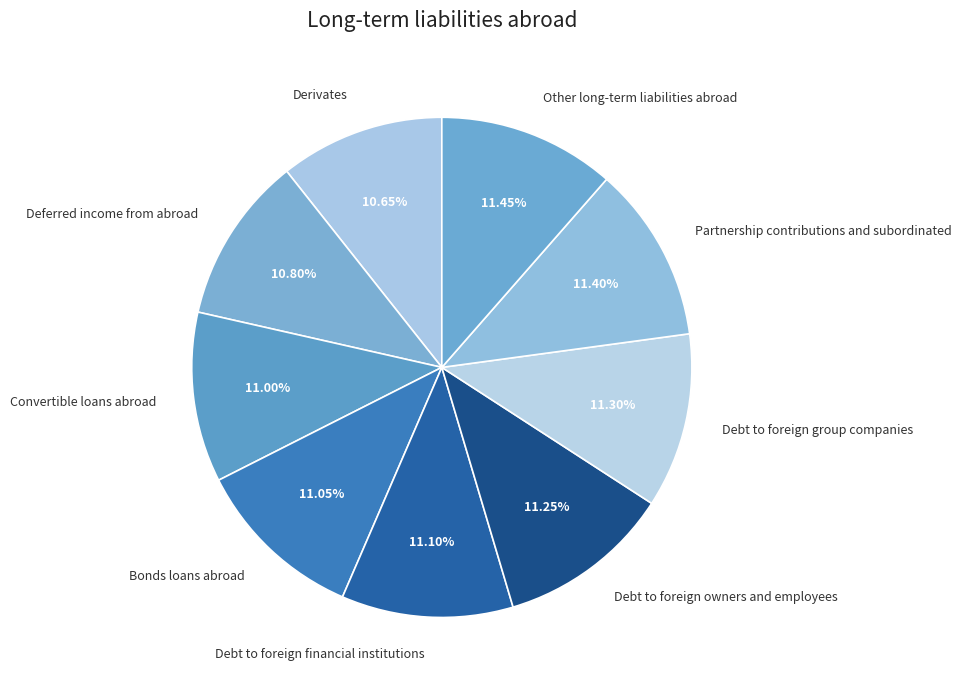

Is Convertible loans abroad the majority of the pie?

No